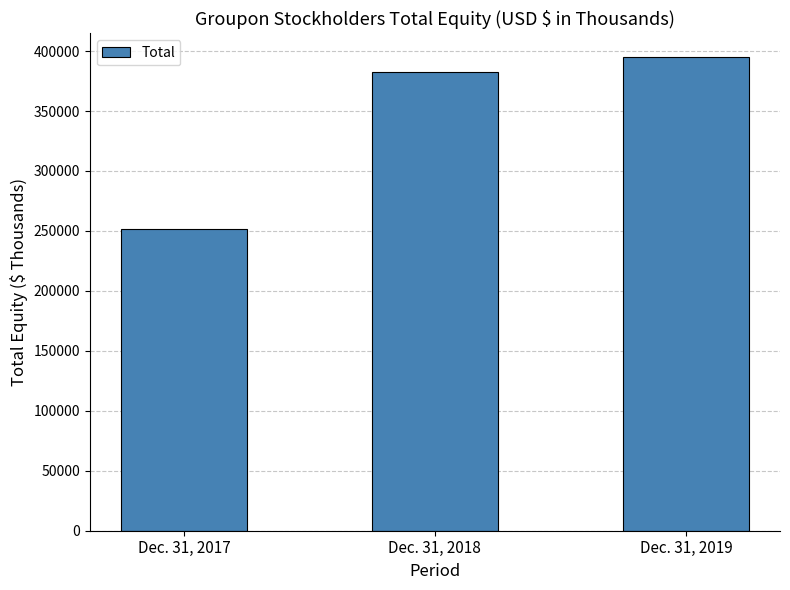

What is the change in value from Dec. 31, 2018 to Dec. 31, 2019?

+12435